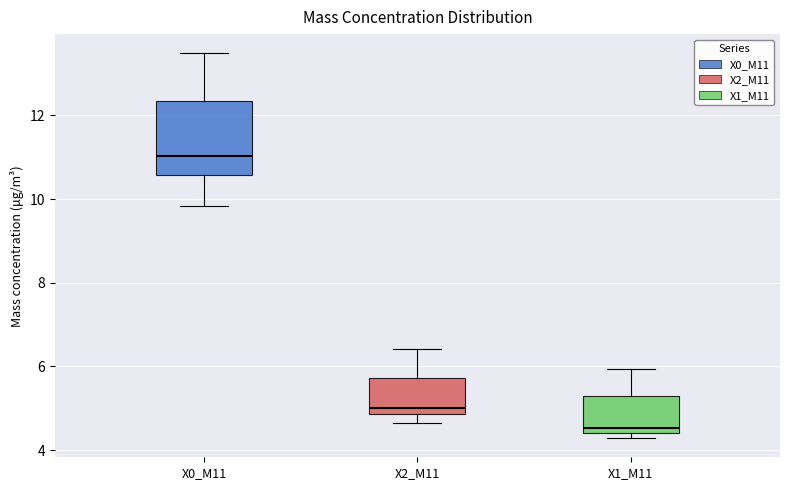

Reading left to right, read every box against the y-axis: the position of its median line, the range the box covers, and the ends of its whiskers. The values are not printed on the chart, so give them approximately, as read against the axis.

X0_M11: median 11.0, box 10.6 to 12.4, whiskers 9.8 to 13.4
X2_M11: median 5.0, box 4.8 to 5.8, whiskers 4.6 to 6.4
X1_M11: median 4.6, box 4.4 to 5.2, whiskers 4.2 to 6.0